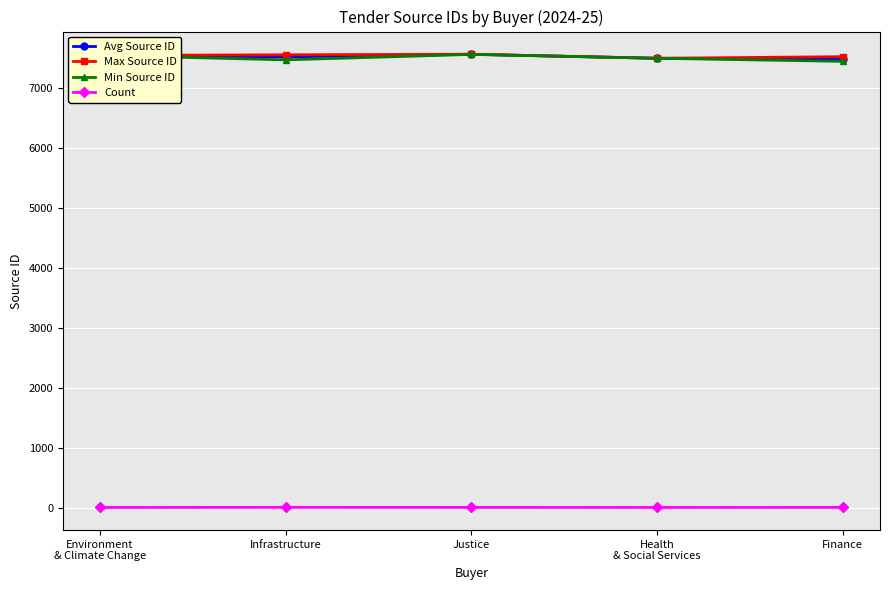

What is the spread (max minus min) of values at Finance?

7529.0